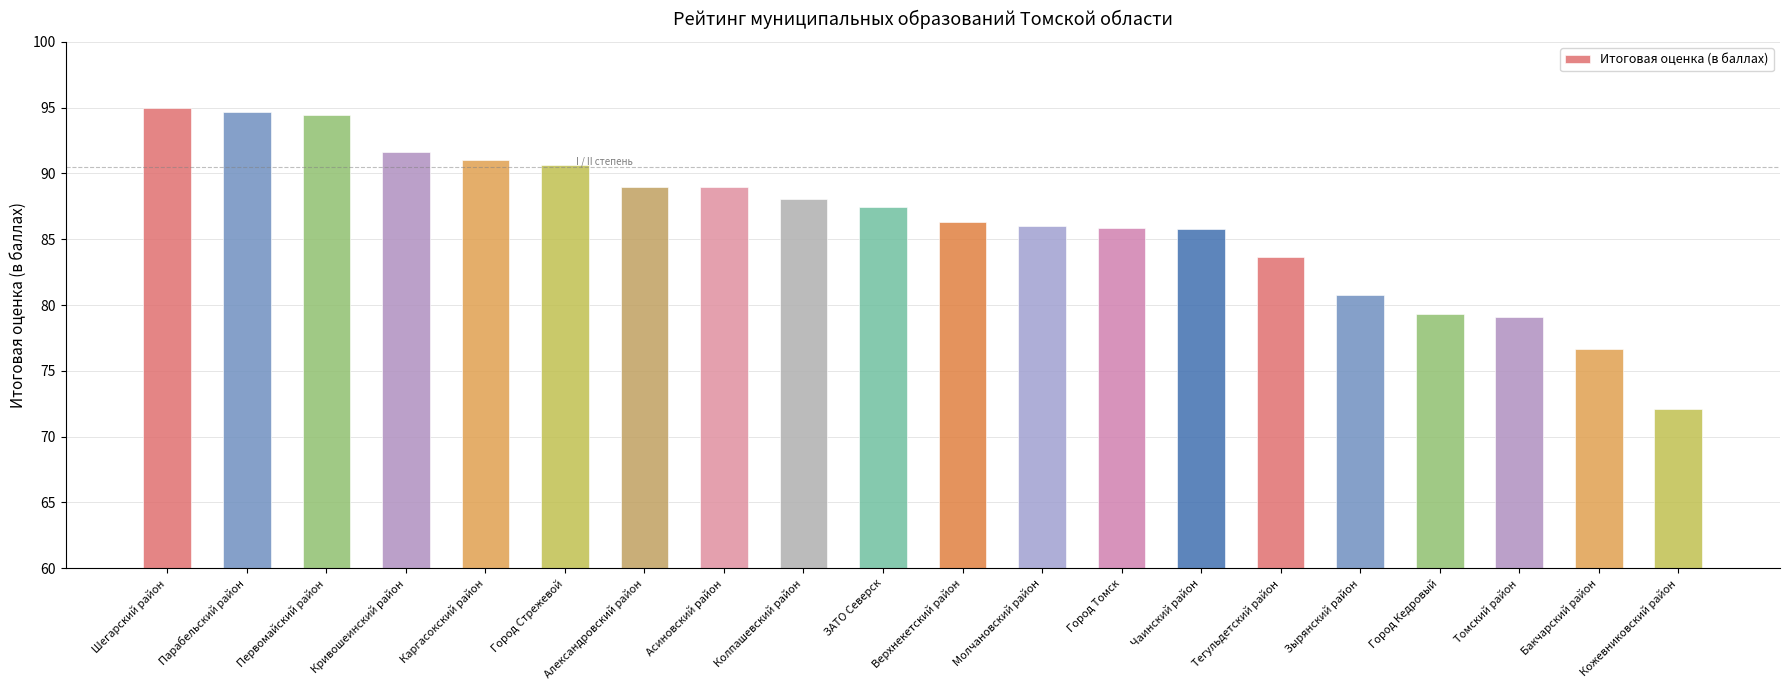

Is it true that the value at Молчановский район is 86.0?

True